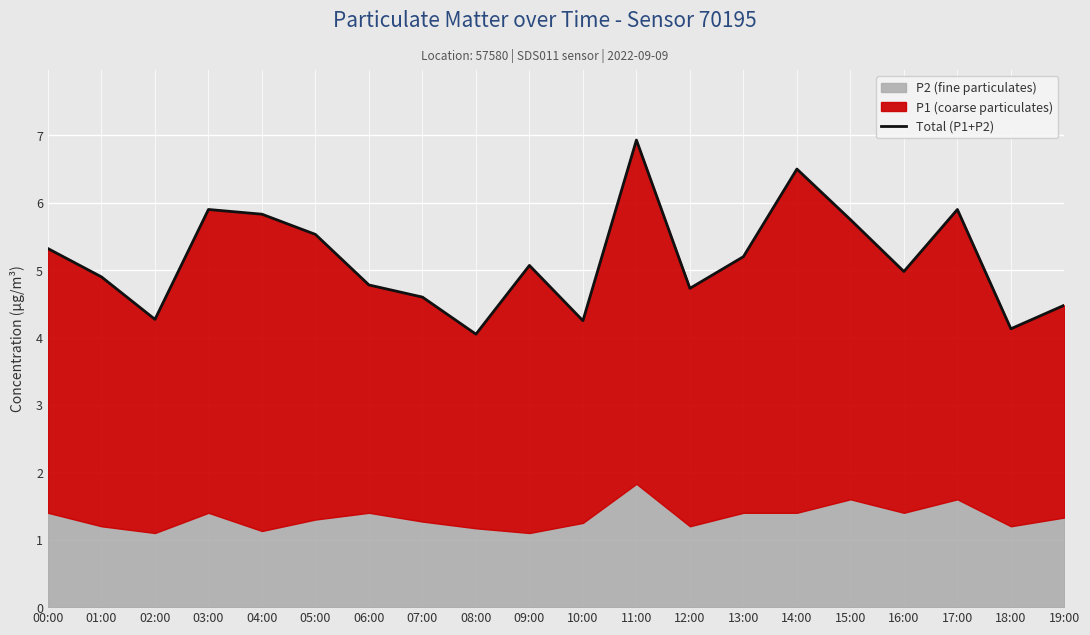

How many data points are less than 5?

10